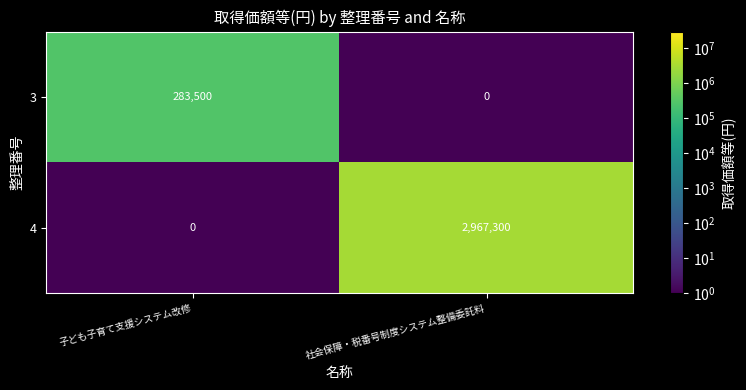

Is it true that 4 equals 5300072 at 社会保障・税番号制度システム整備委託料?

False